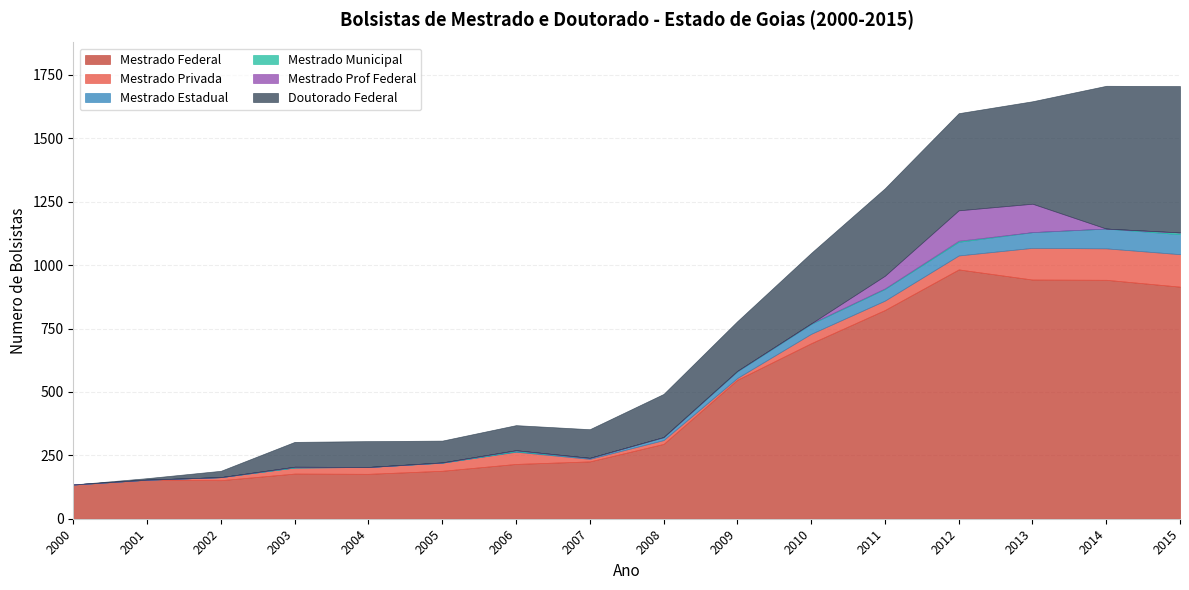

What is the value of the Doutorado Federal point at the 11th from the left?

278